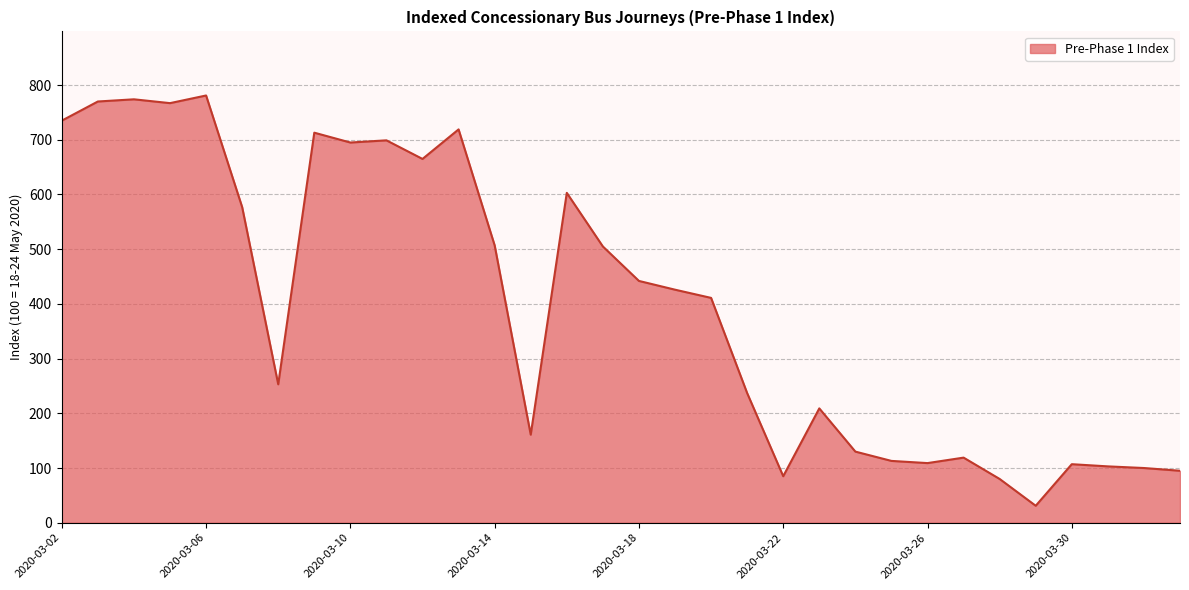

What is the difference between the maximum and second lowest values?

701